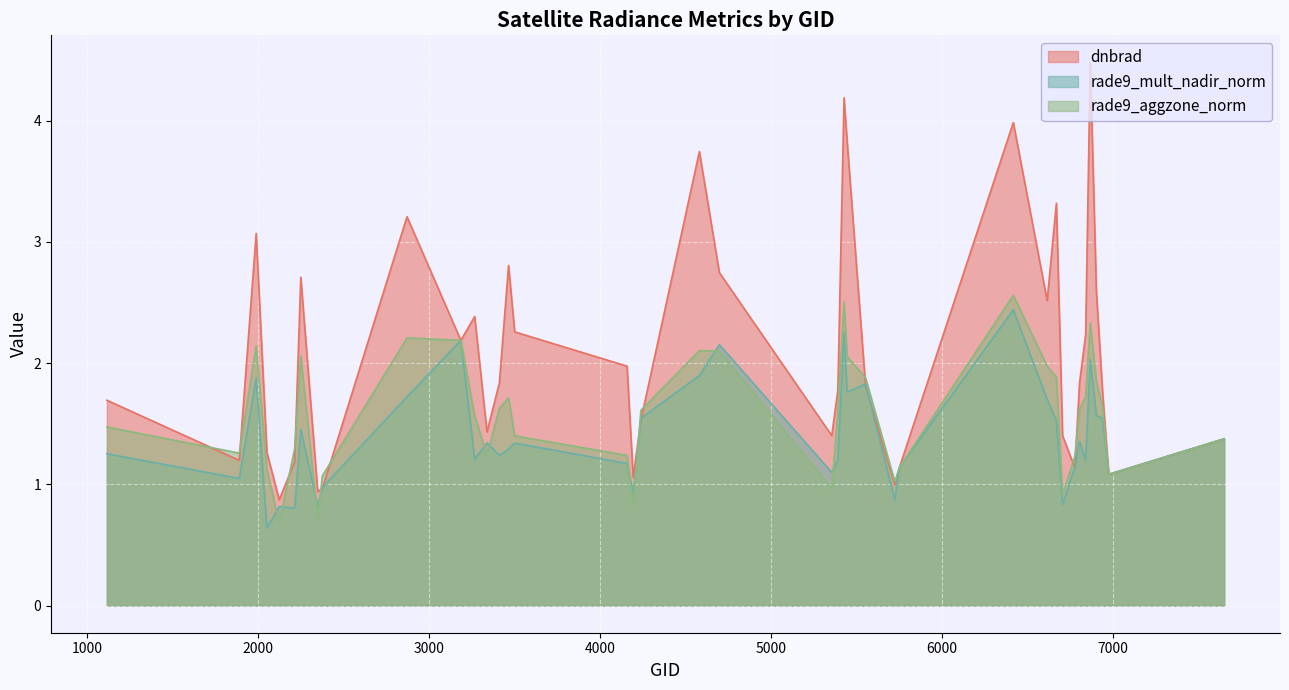

True or false: rade9_mult_nadir_norm and dnbrad cross at least once.

True